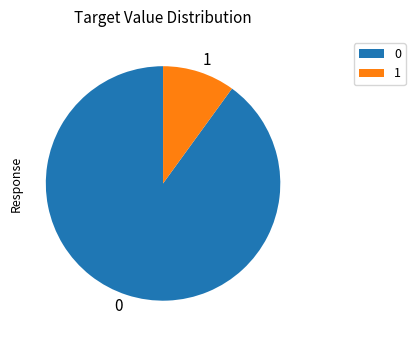

Is there a majority slice in this chart?

Yes